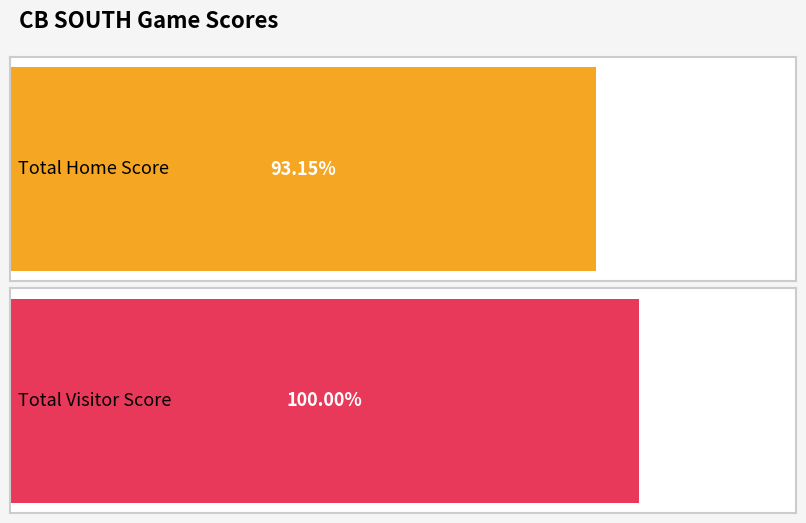

What is the sum of all Home Score values?

68